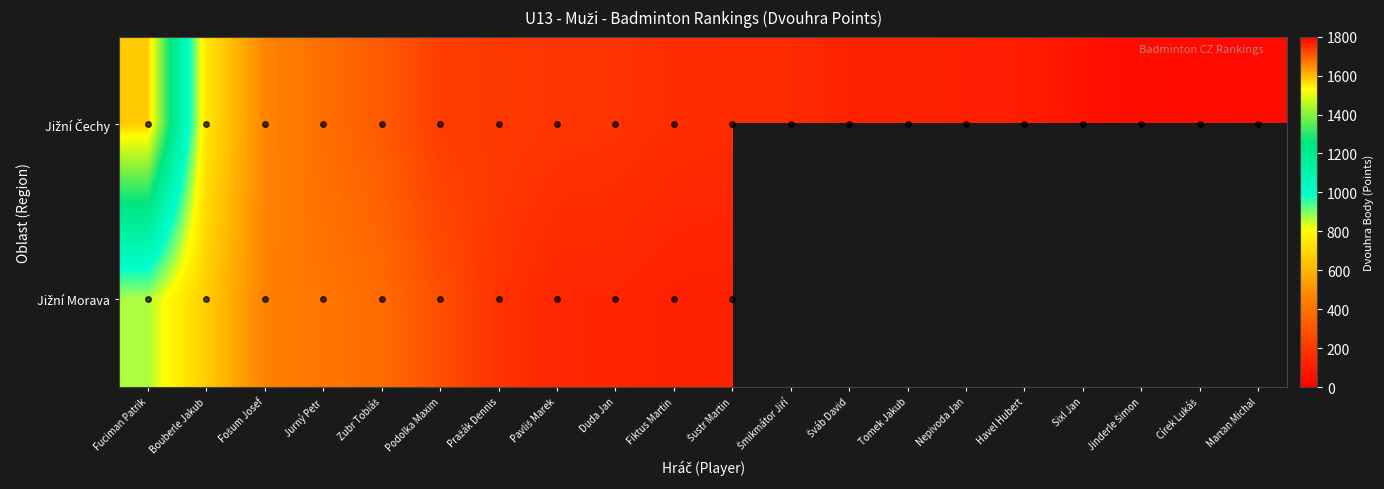

At which category does the chart reach its peak across all series?

Fuciman Patrik